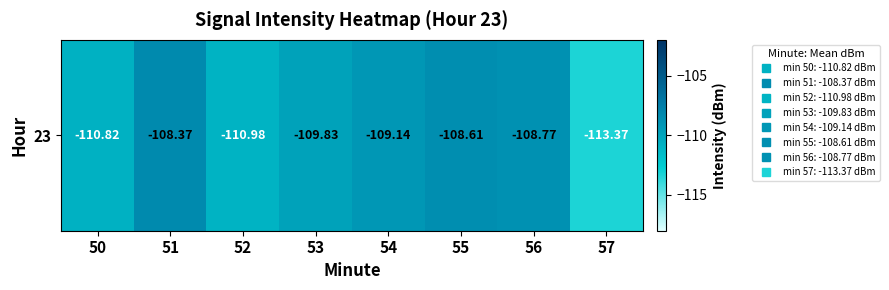

Read the value at 52.

-111.0